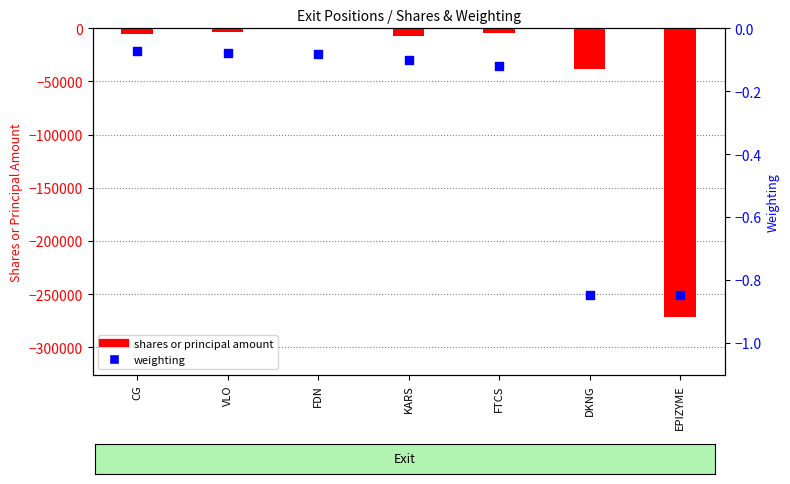

At how many categories does at least one series exceed -233367?

7